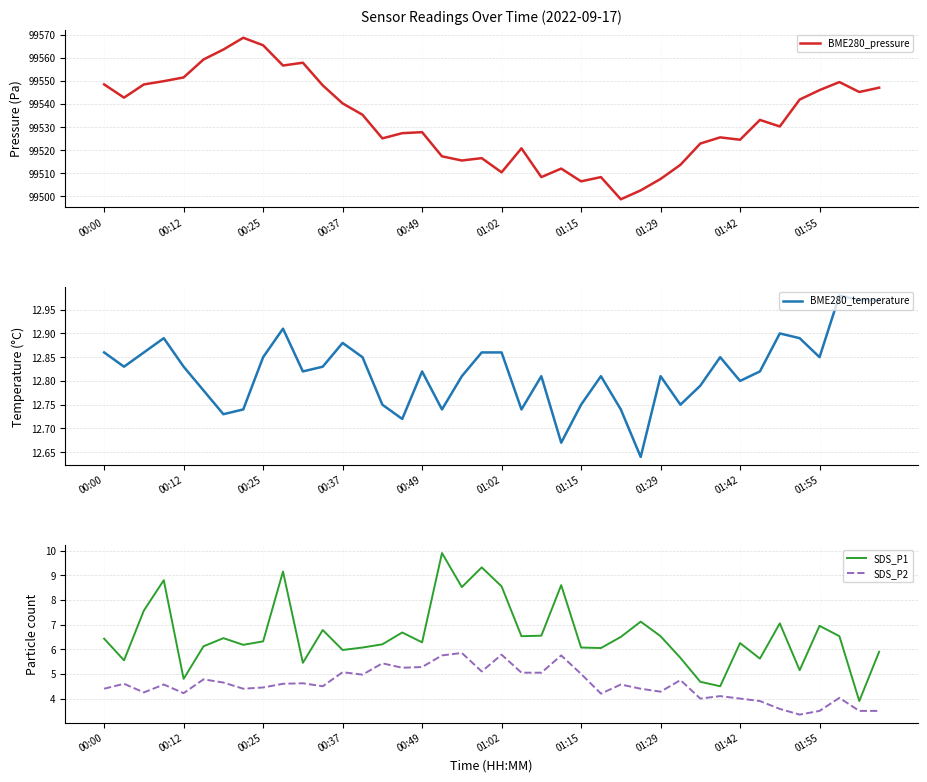

Rank the series by their maximum value, from lowest to highest.

SDS_P2, SDS_P1, BME280_temperature, BME280_pressure